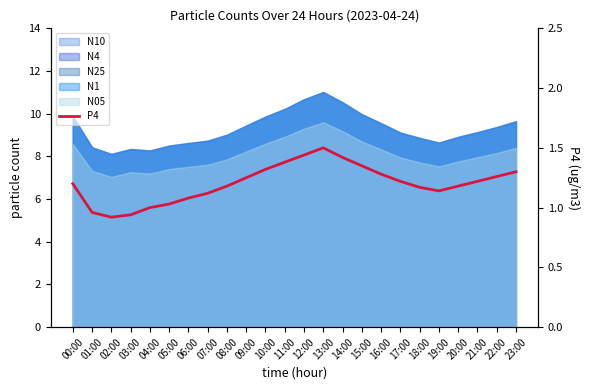

What is the difference between the values at 16:00 and 20:00?

0.1